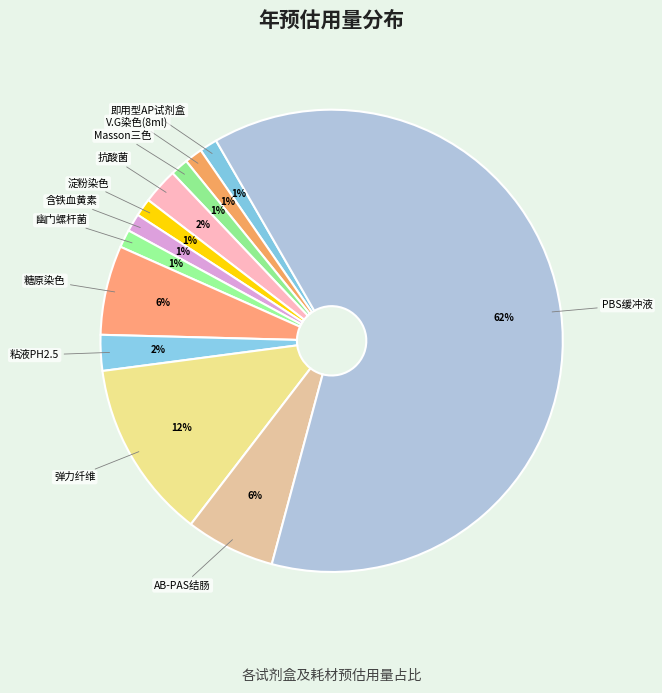

How many slices are in this pie chart?

12